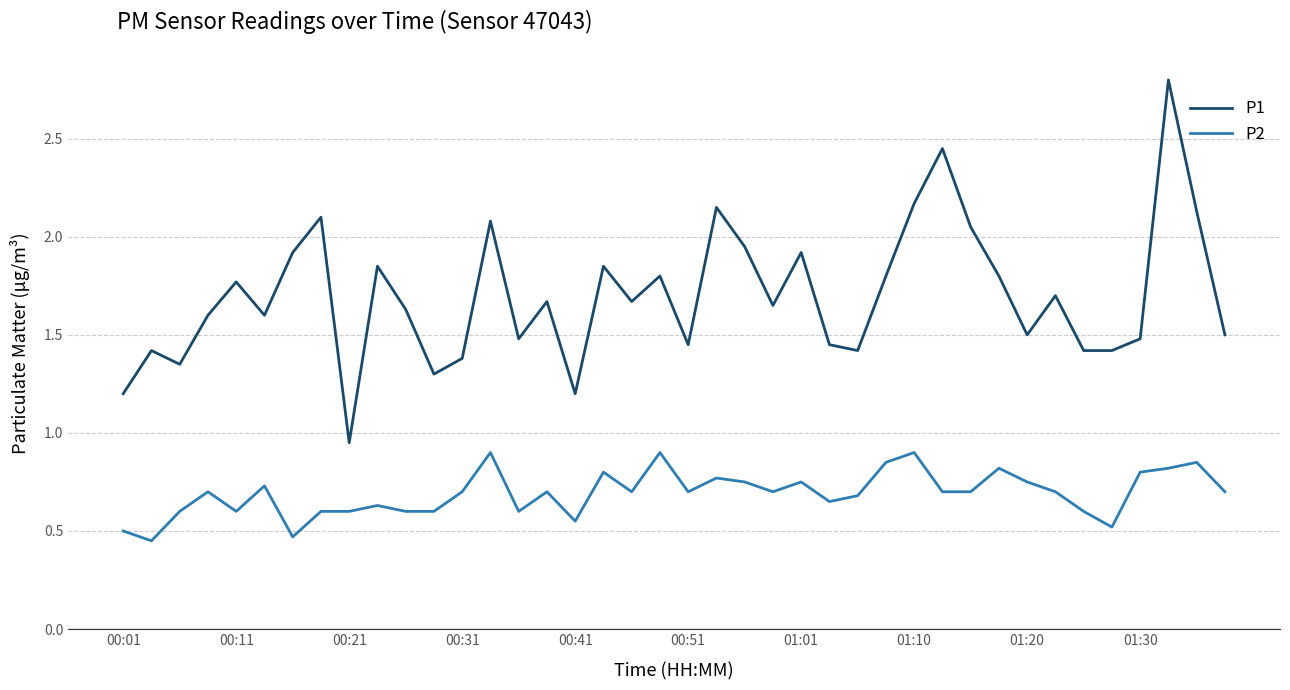

What is the greatest value displayed?

2.8